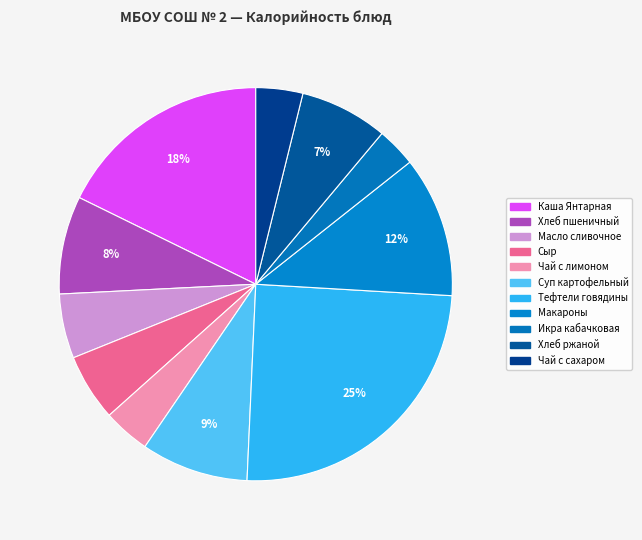

How many segments does this pie chart have?

11